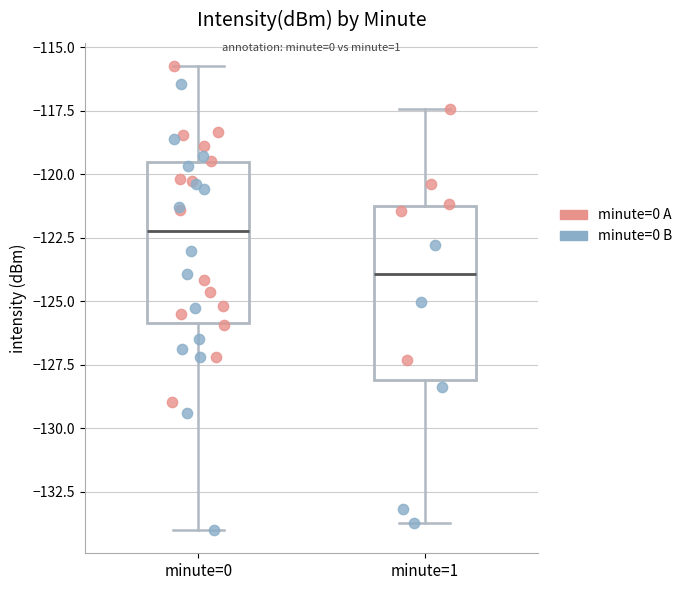

Which box's median line is the lowest?

minute=1